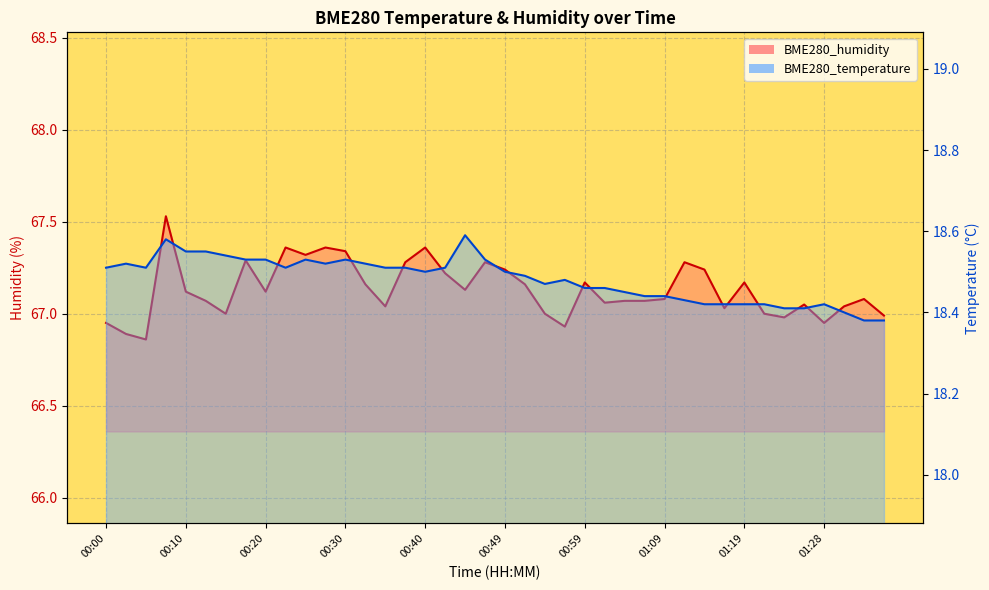

What is the value of the BME280_humidity point at the 30th from the left?

67.3